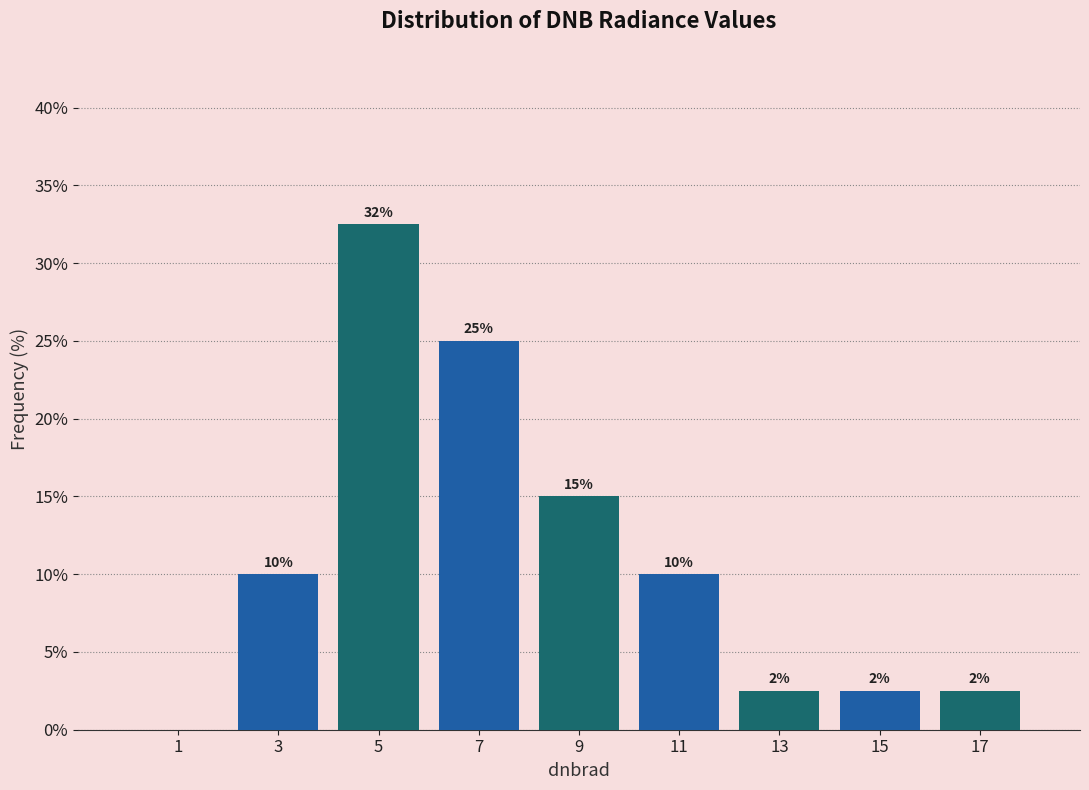

Which range on the x-axis has the tallest bar?

4 to 6